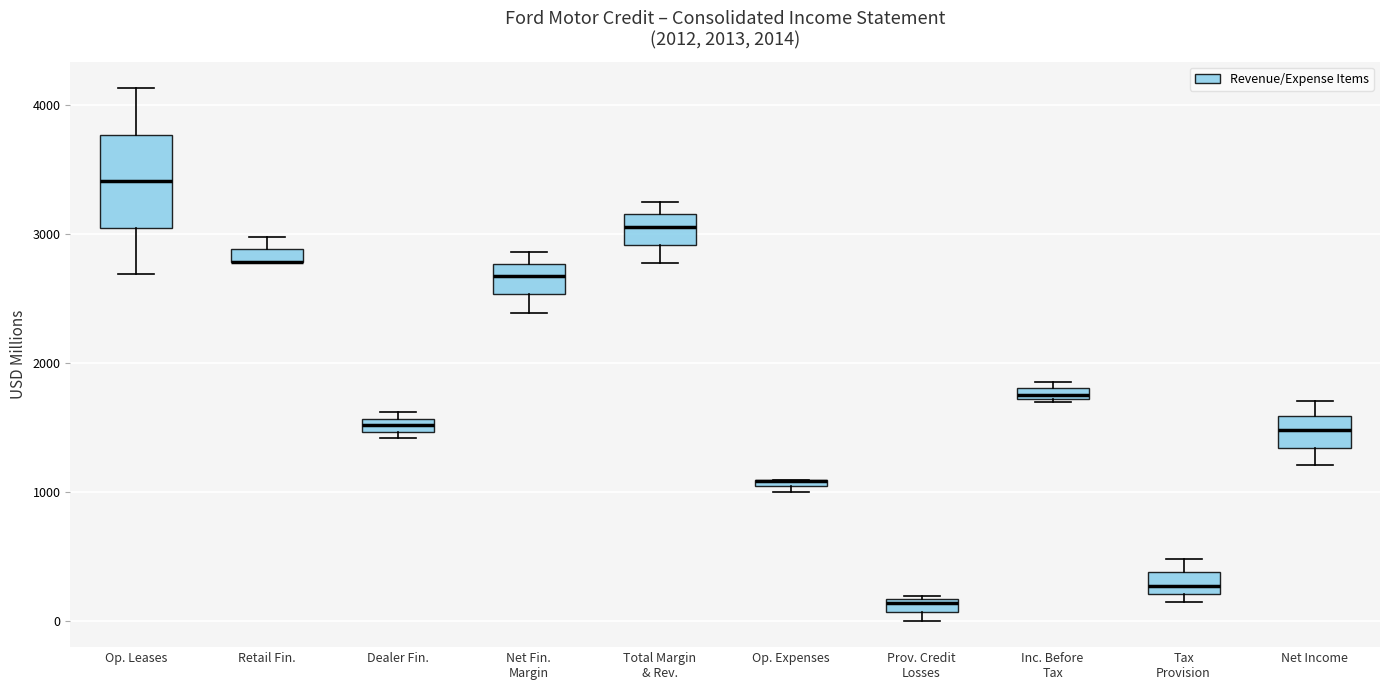

Which box is the tallest, from its lower edge to its upper edge?

Op. Leases